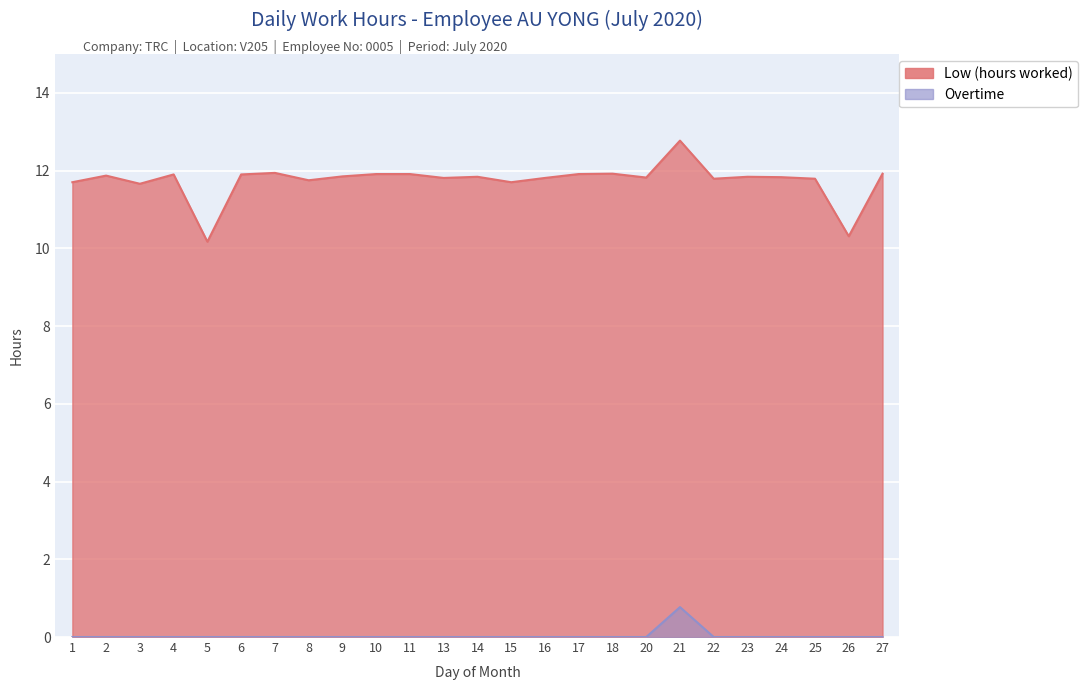

The Low (hours worked) series shows 17.9 at 1. True or false?

False